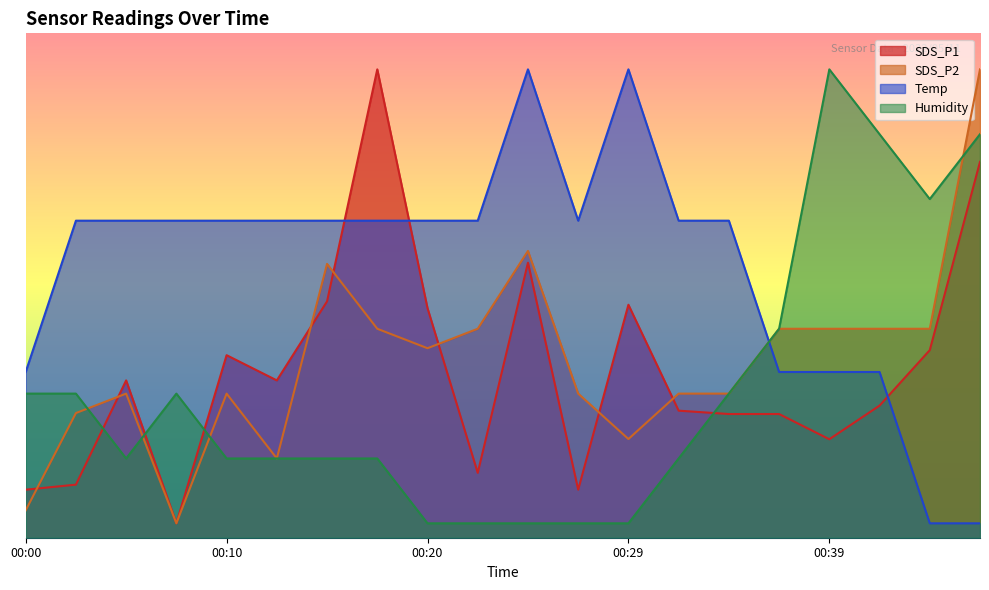

Is it true that Humidity equals 3.2 at 00:27?

False